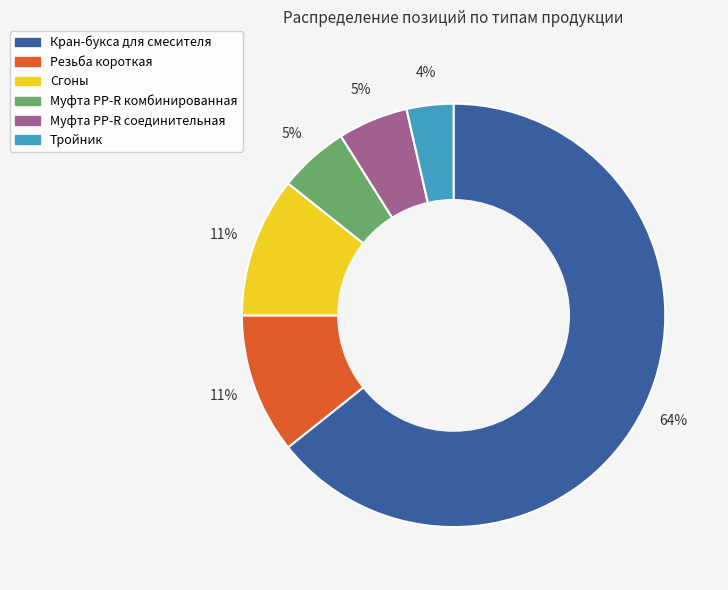

What is the majority slice?

Кран-букса для смесителя